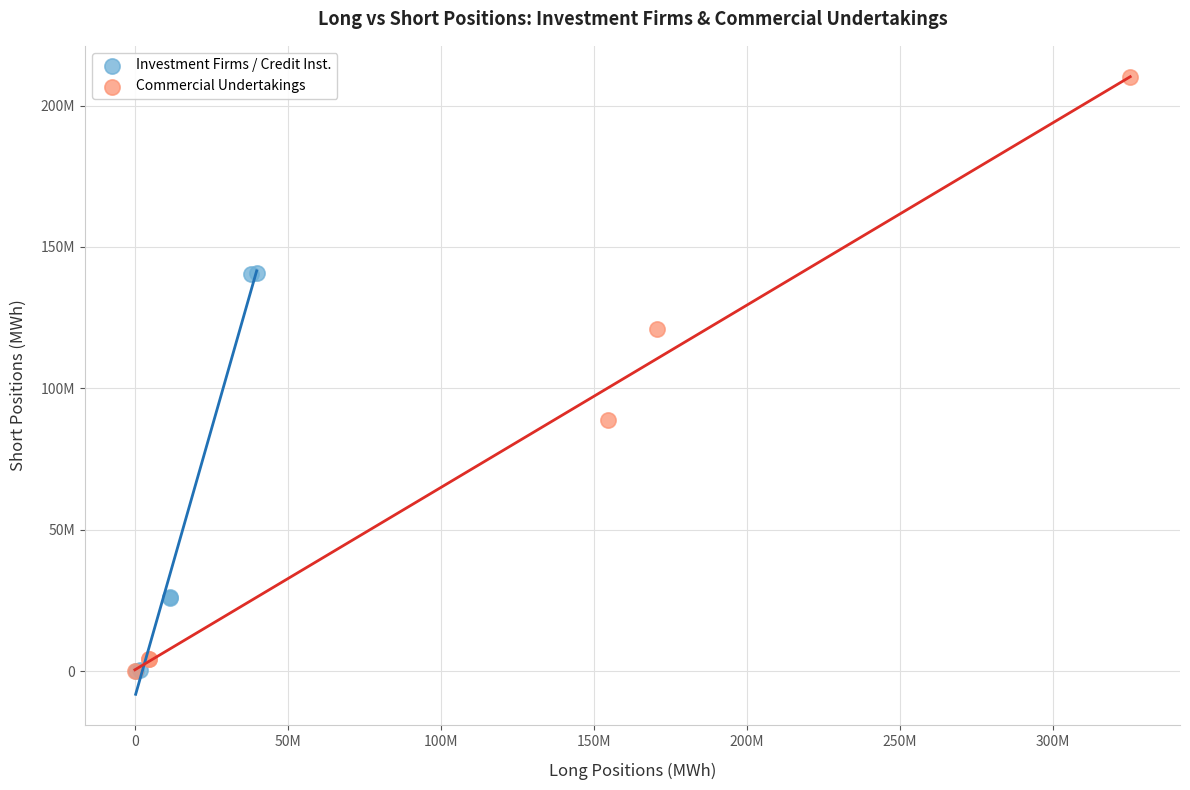

What are all the series names shown in the legend?

Investment Firms / Credit Inst., Commercial Undertakings